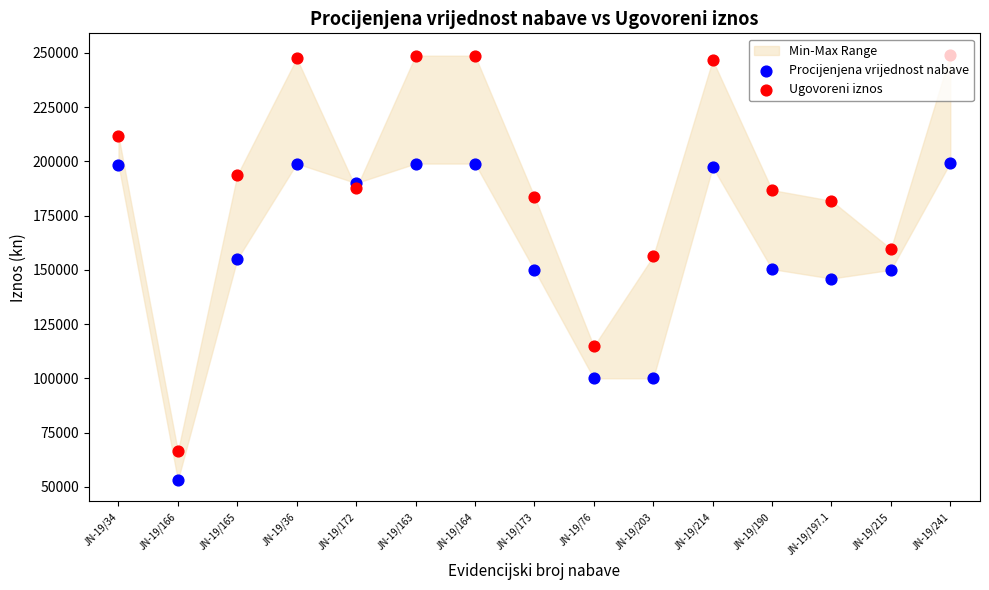

At which category is the sum across all series the highest?

JN-19/241